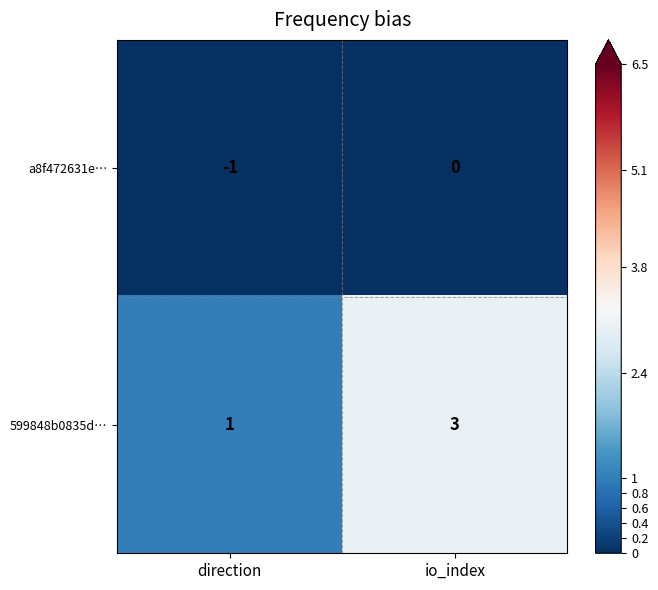

At which label is 599848b0835d… closest to 2?

direction